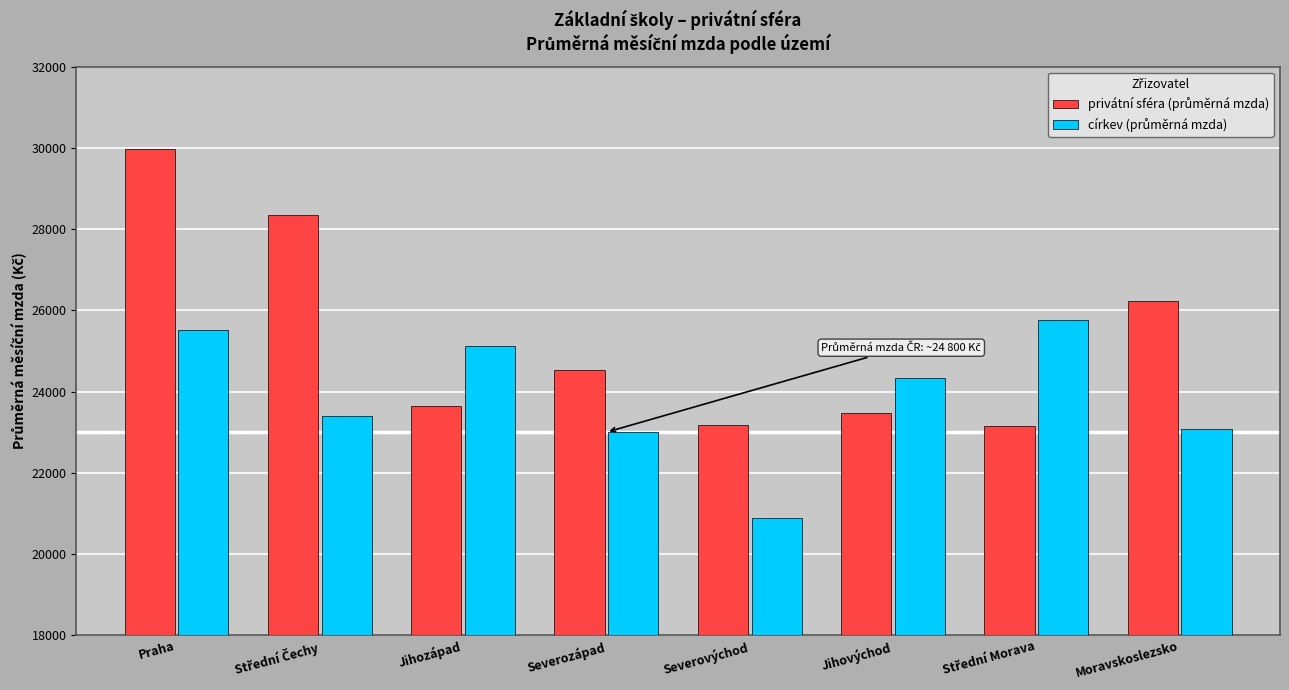

At which category is the sum across all series the highest?

Praha